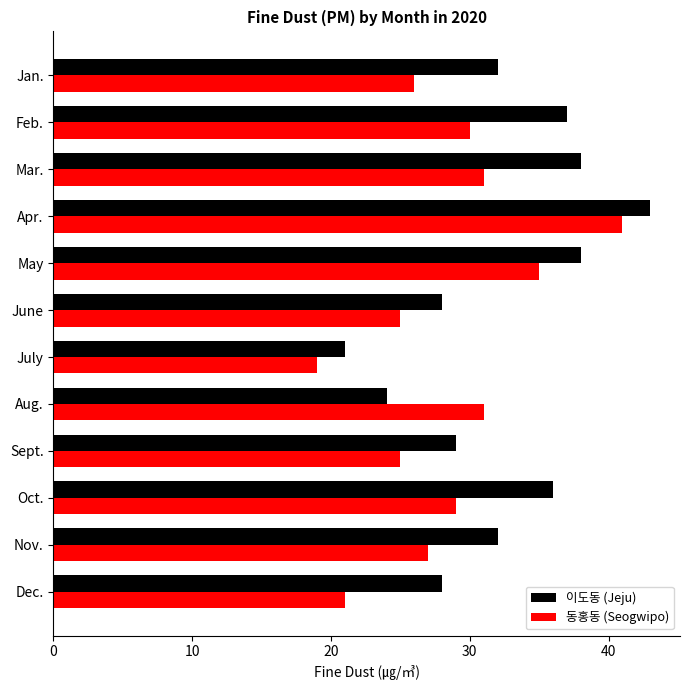

What is the difference between the highest and lowest values at Sept.?

4